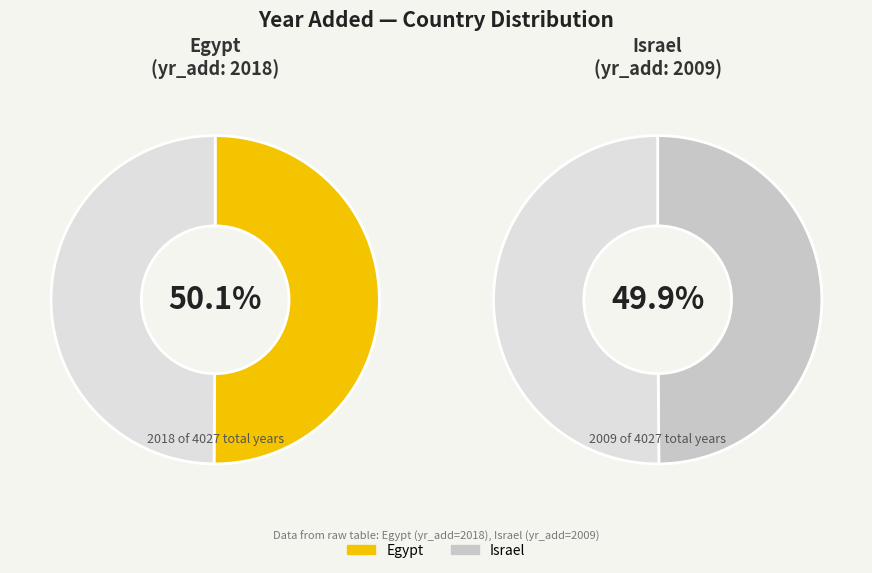

What is the total percentage of Egypt and Israel?

100.0%